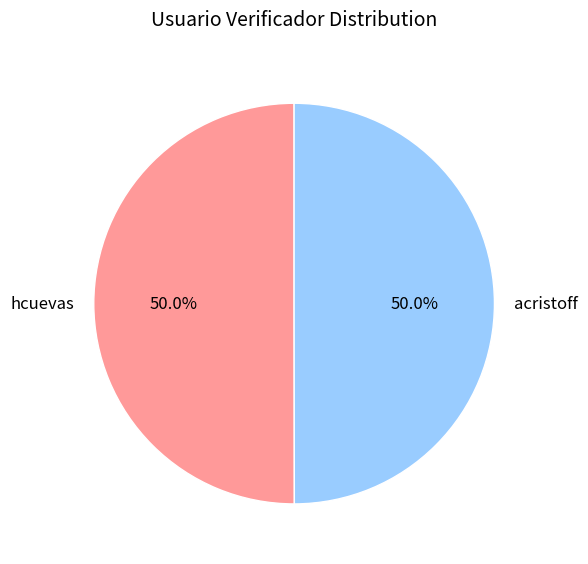

To the nearest percent, what portion does acristoff represent?

50%